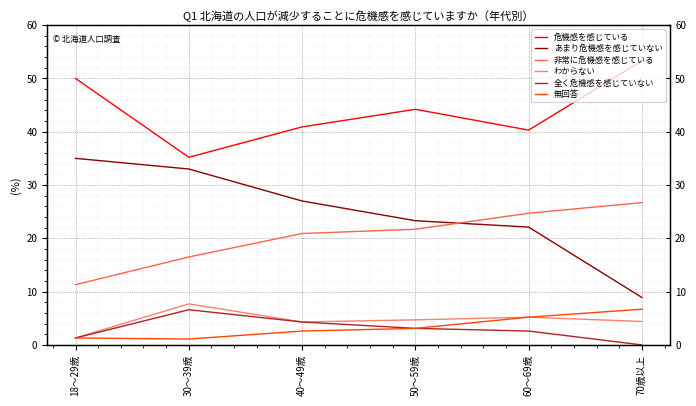

At which label is わからない closest to 4?

40～49歳